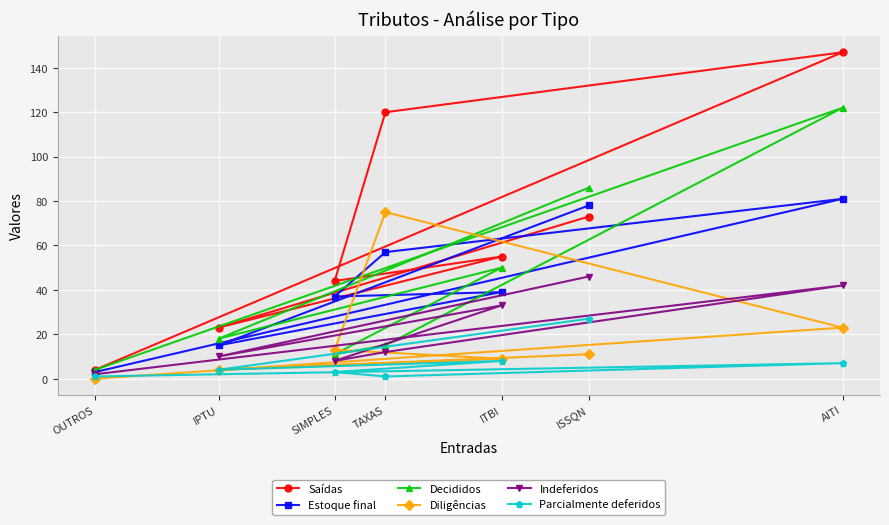

What is the approximate value of Decididos at ITBI?

50